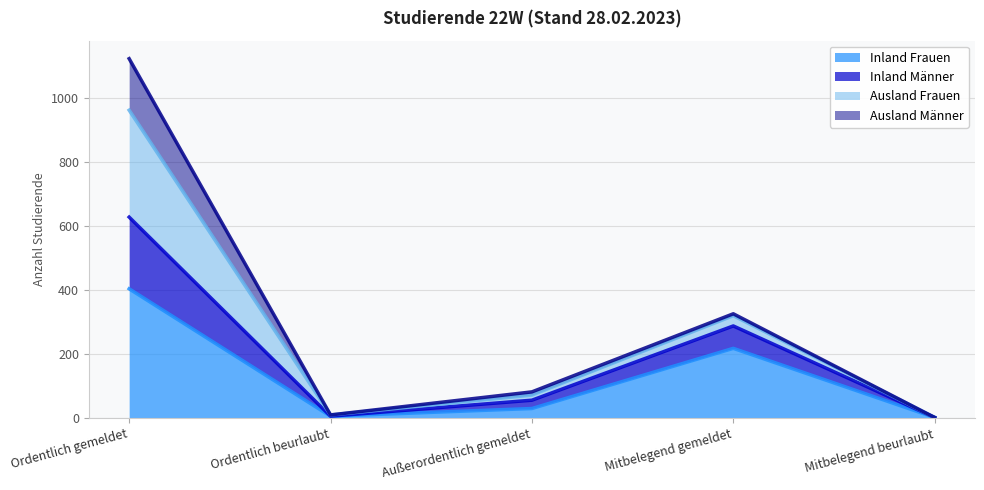

What is the difference between the Inland Frauen values at Ordentlich beurlaubt and Mitbelegend beurlaubt?

4